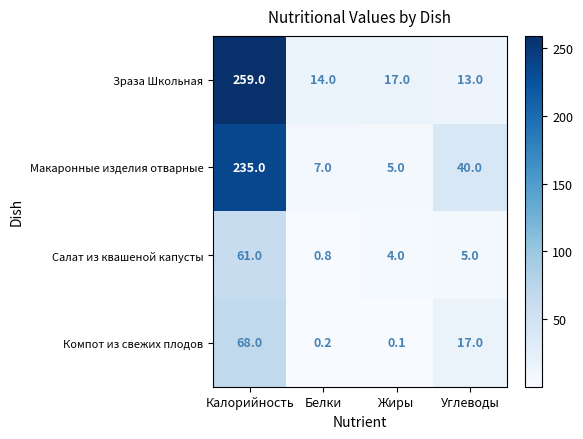

Which series has the largest range (max minus min)?

Зраза Школьная